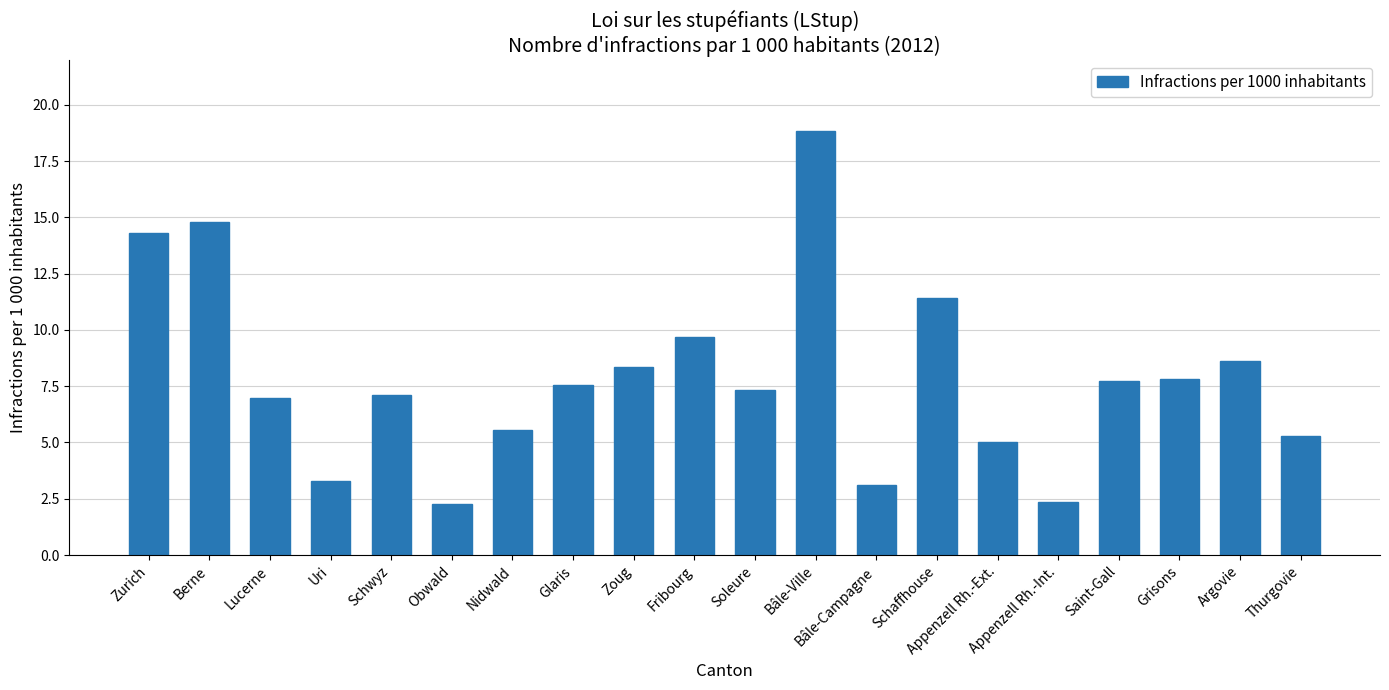

What is the sum of the values at Schaffhouse and Soleure?

18.8